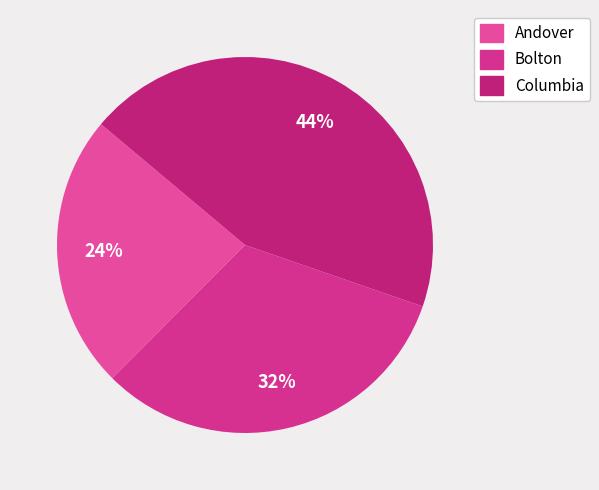

What is the smallest slice in the pie chart?

Andover